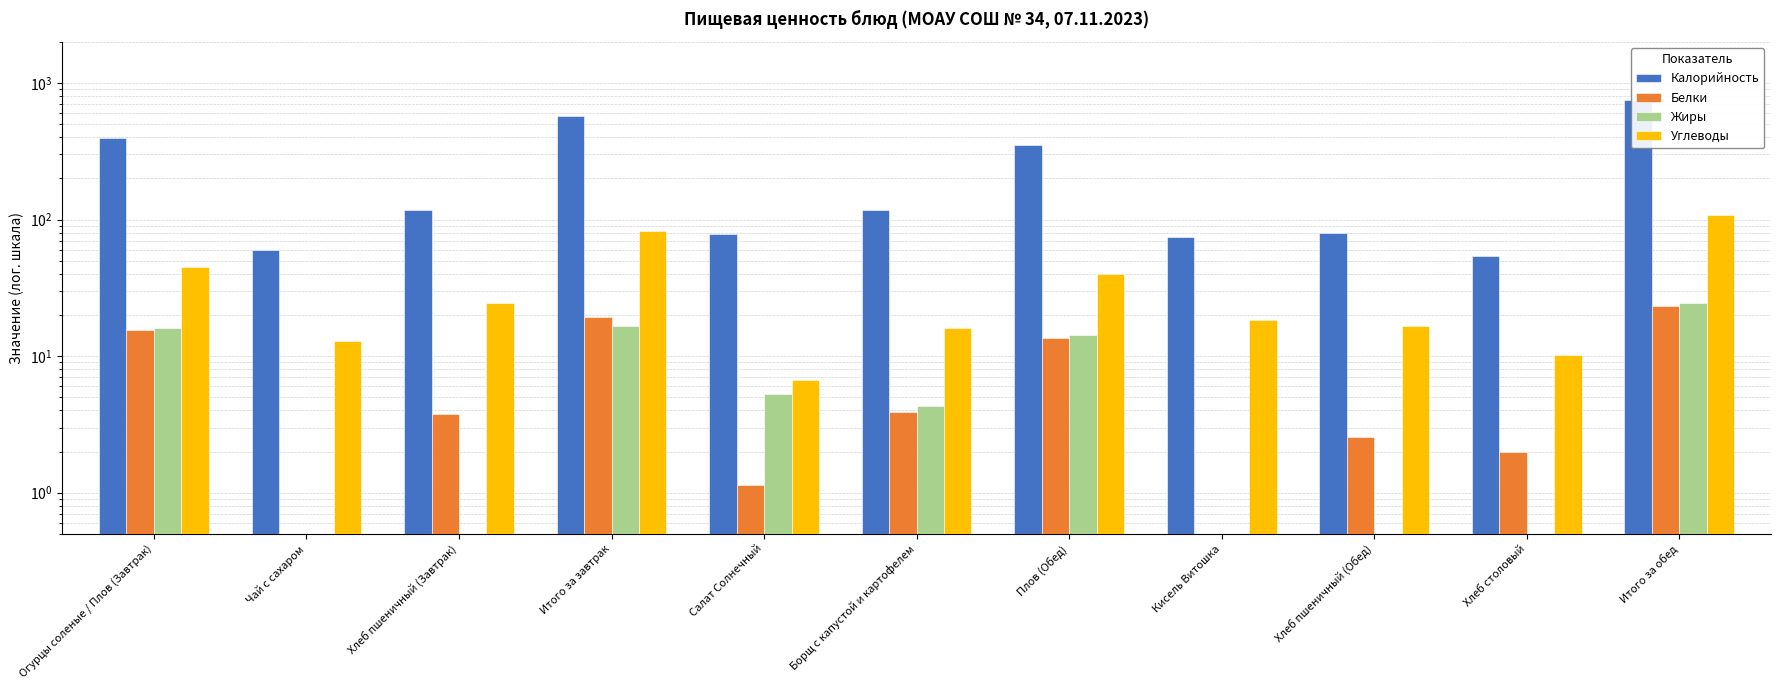

What is the difference between the Углеводы values at Огурцы соленые / Плов (Завтрак) and Кисель Витошка?

26.6